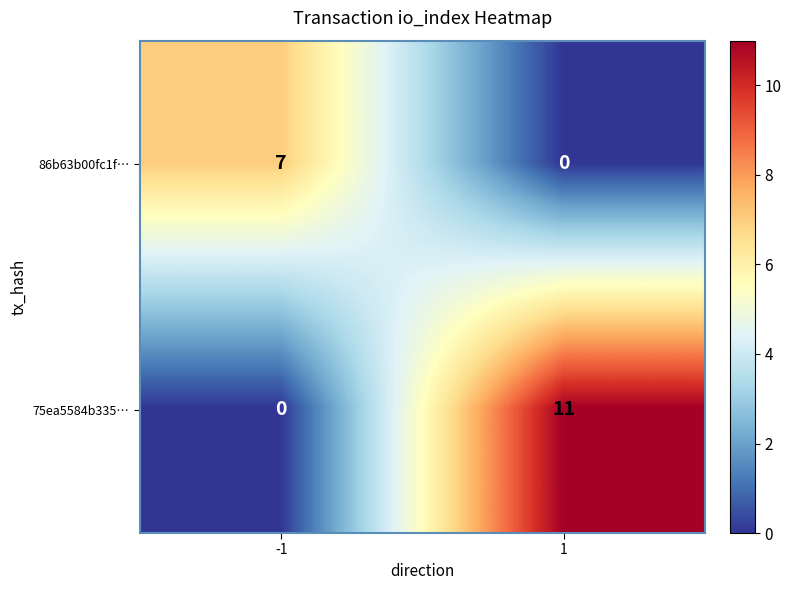

What is the difference between the highest and lowest values at -1?

7